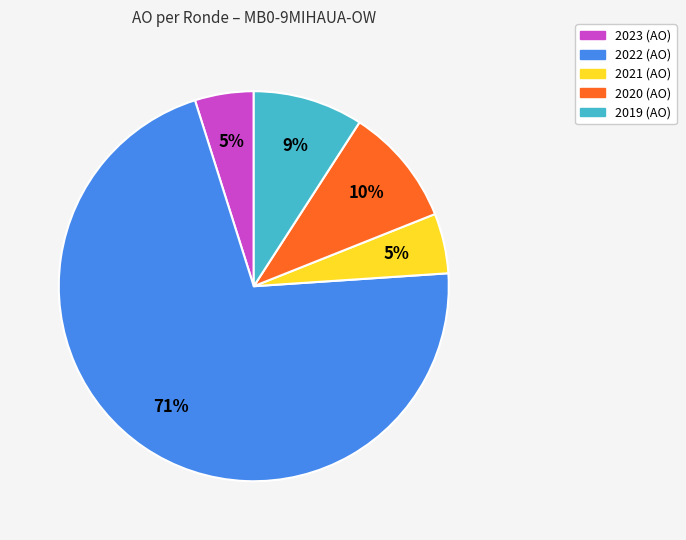

Is there a majority slice in this chart?

Yes